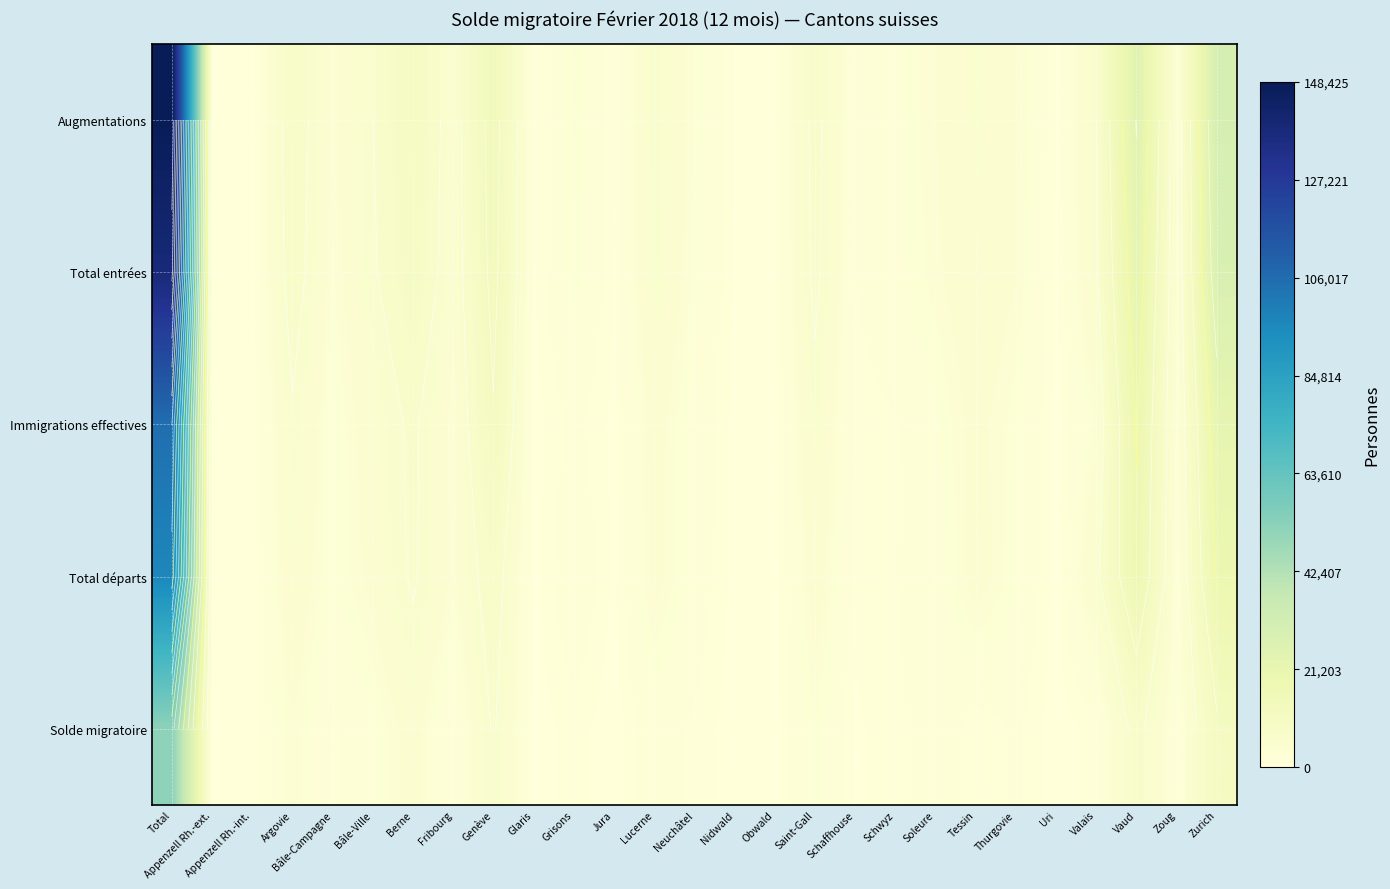

Which series has the largest total across all categories?

Augmentations